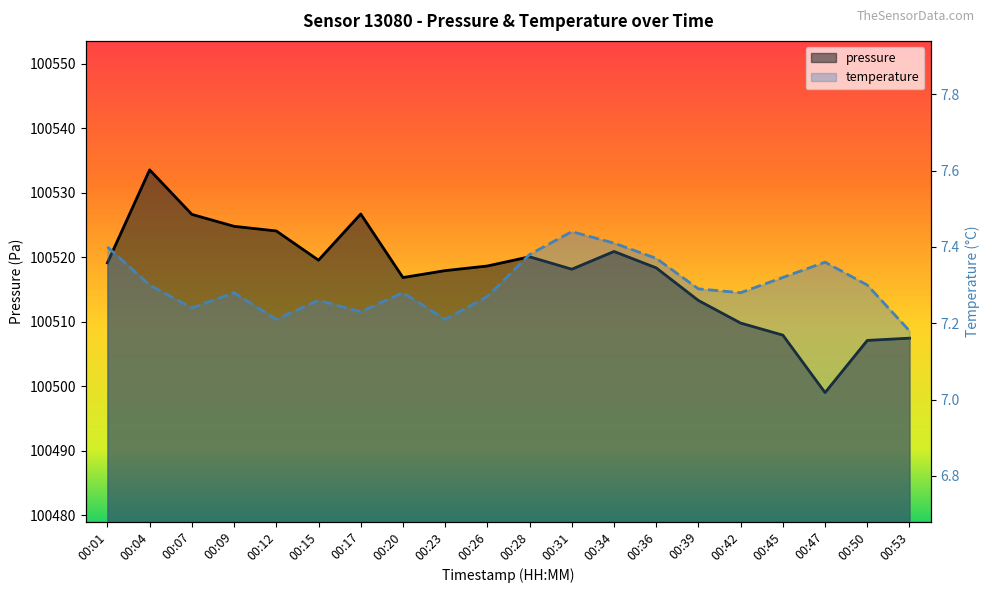

What is the maximum value shown in the chart?

100533.5